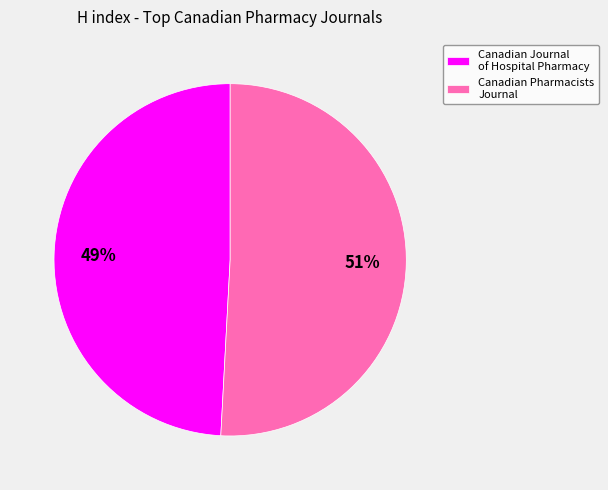

Approximately how many times larger is the value at Canadian Pharmacists Journal compared to Canadian Journal of Hospital Pharmacy?

1.0